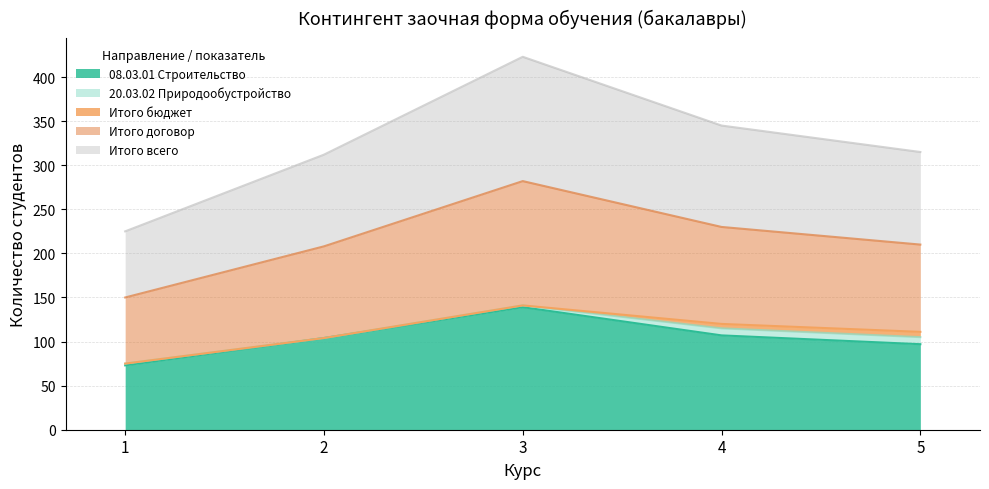

At which category is the sum across all series the highest?

3